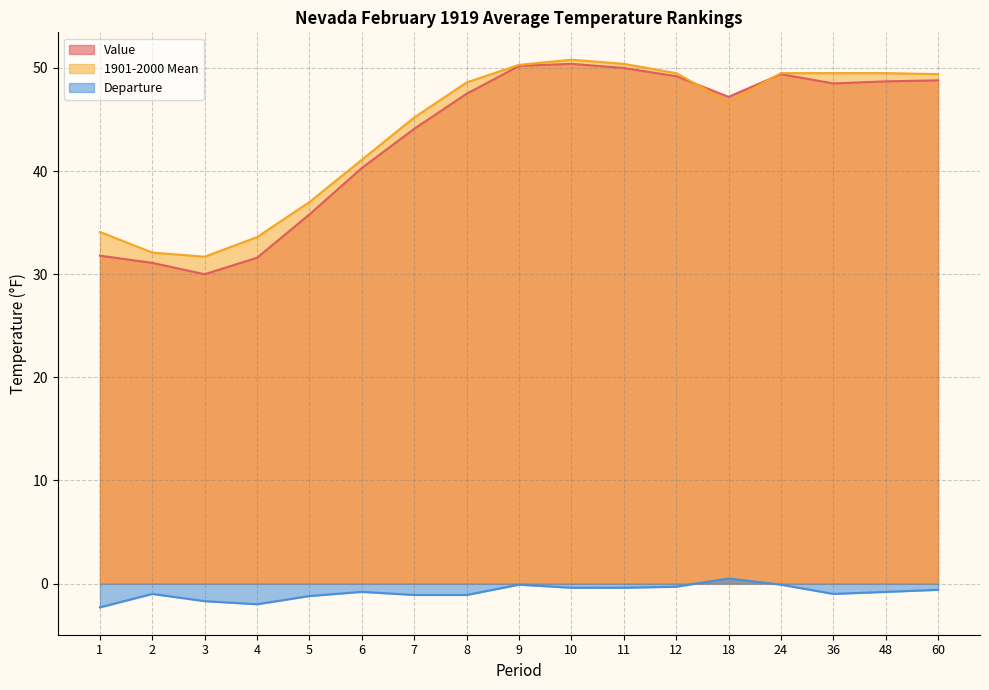

How many interior local peaks does the Value series have?

2